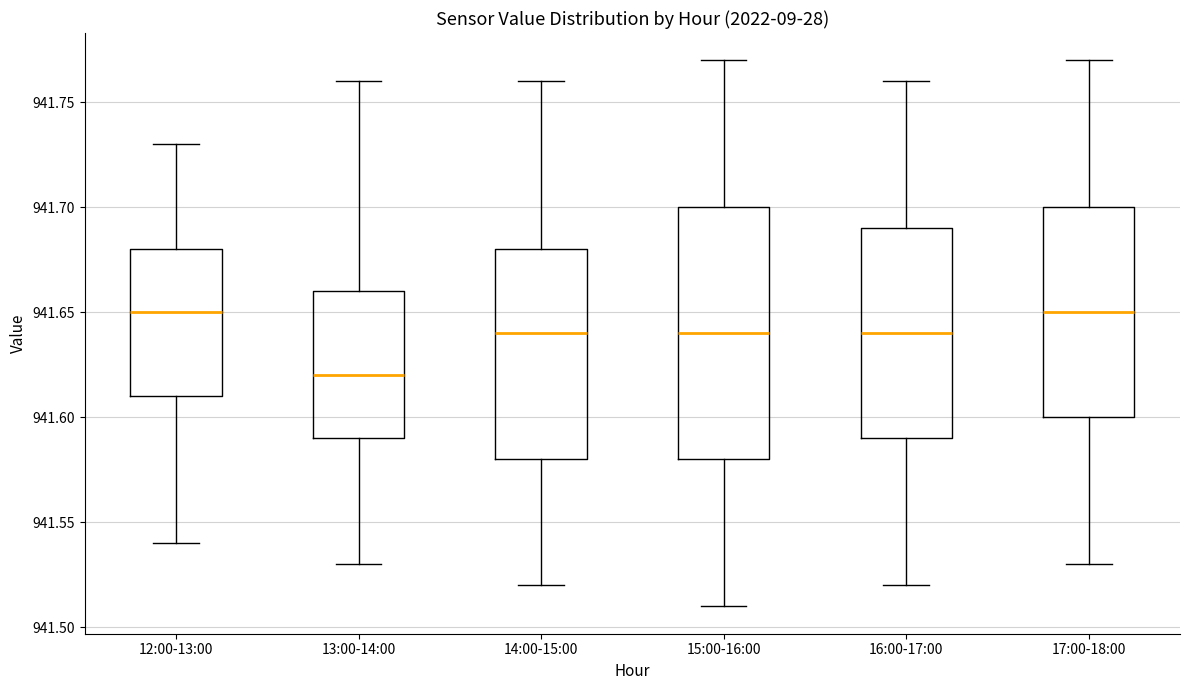

Which box has the lowest median line?

13:00-14:00